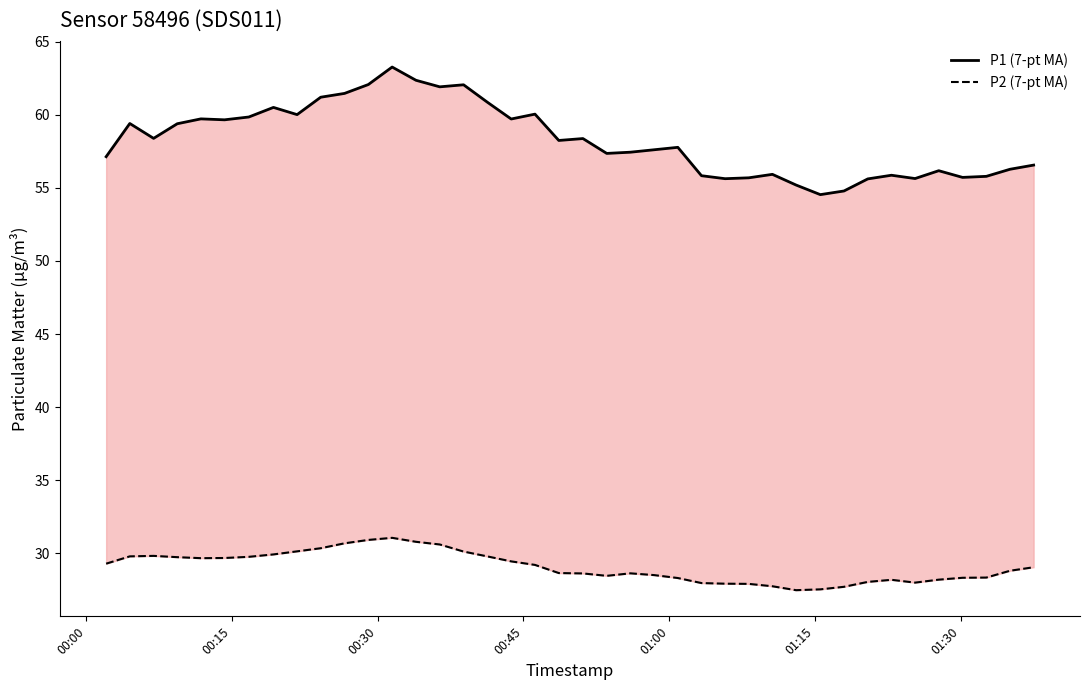

How many interior local valleys does the P1 (7-pt MA) series have?

11